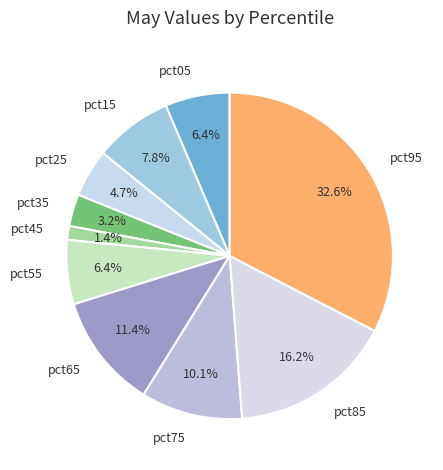

True or false: pct75 accounts for 15% of the total.

False